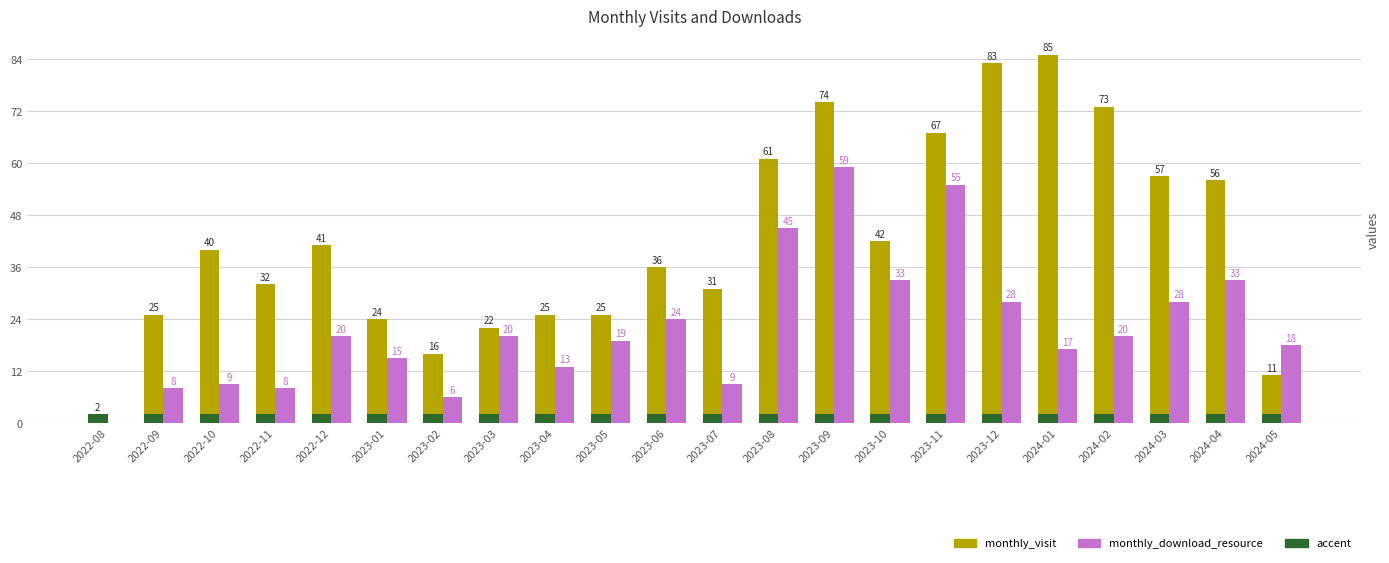

What is the maximum value for monthly_visit?

85